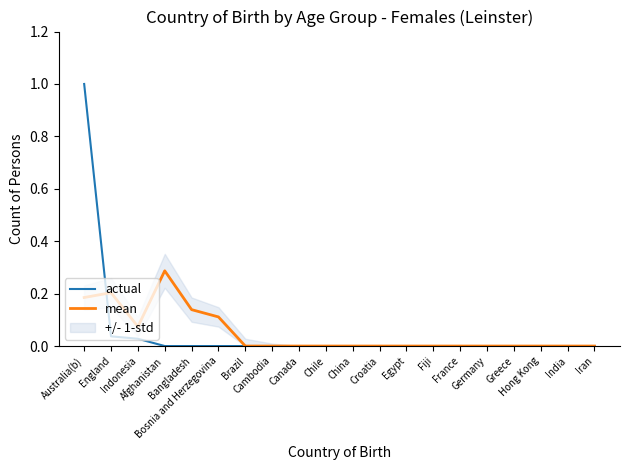

What is the label of the 13th point from the left?

Egypt